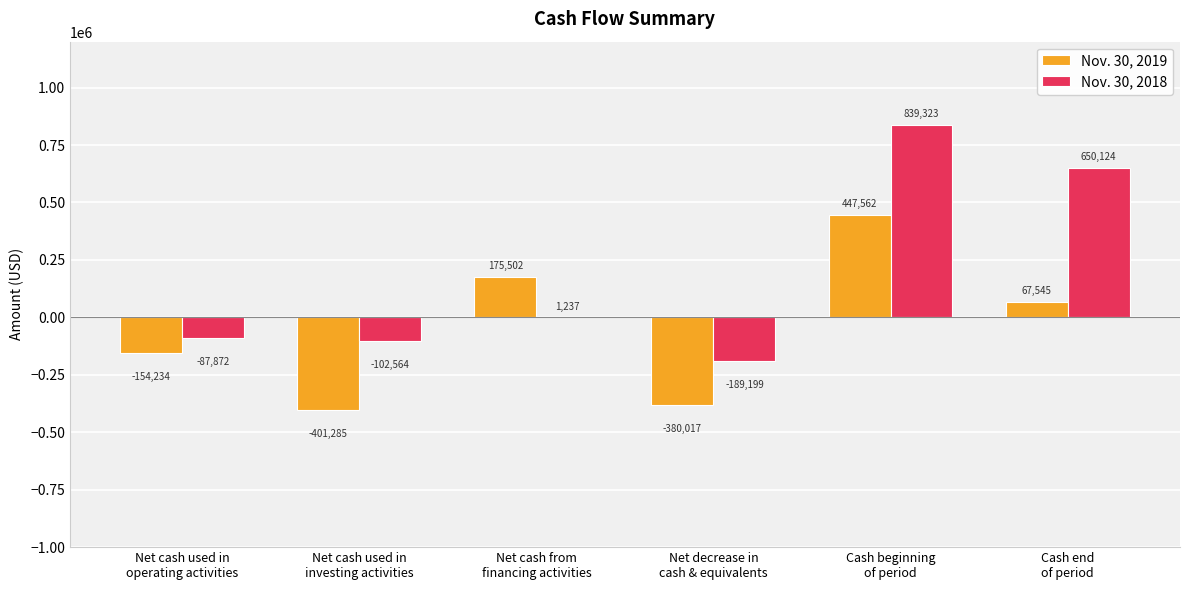

What is the greatest value displayed?

839323